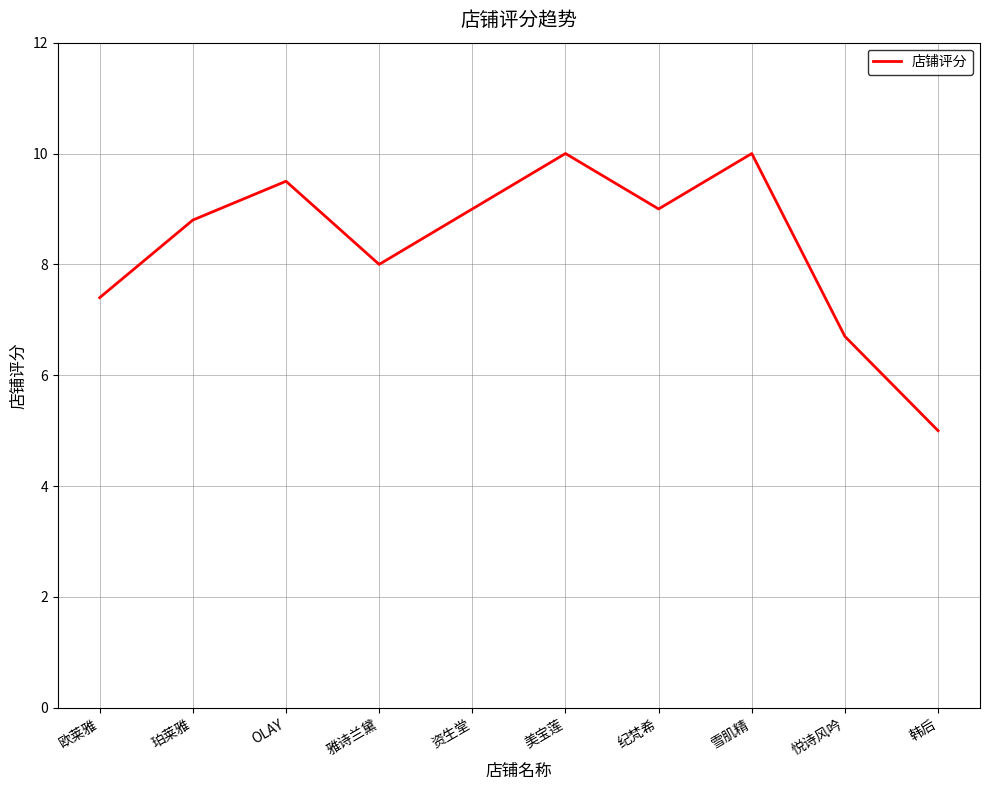

What is the sum of the values at OLAY and 欧莱雅?

16.9